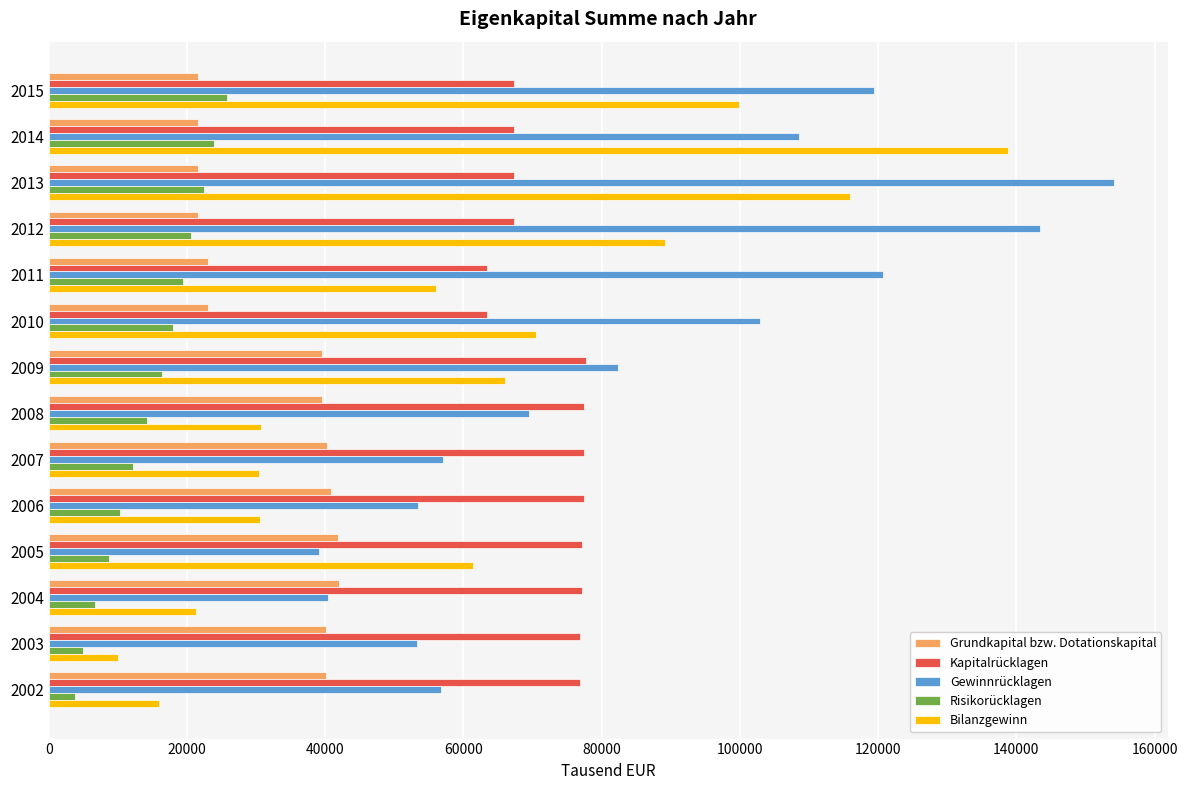

The value of Gewinnrücklagen at 2013 is 154191. True or false?

True